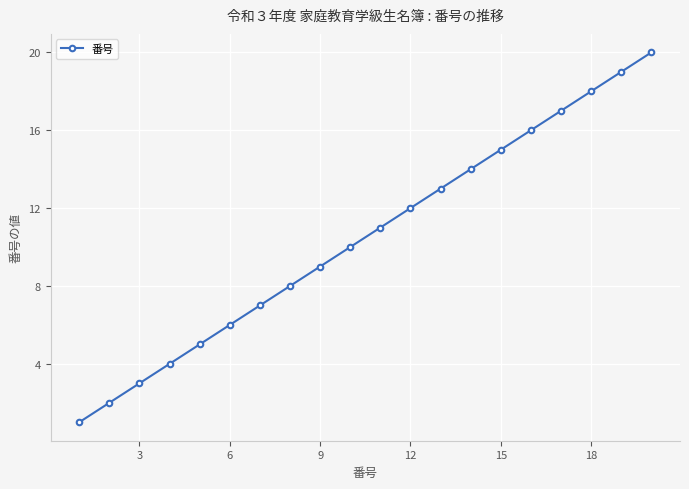

True or false: the data has more than 1 interior local peaks.

False